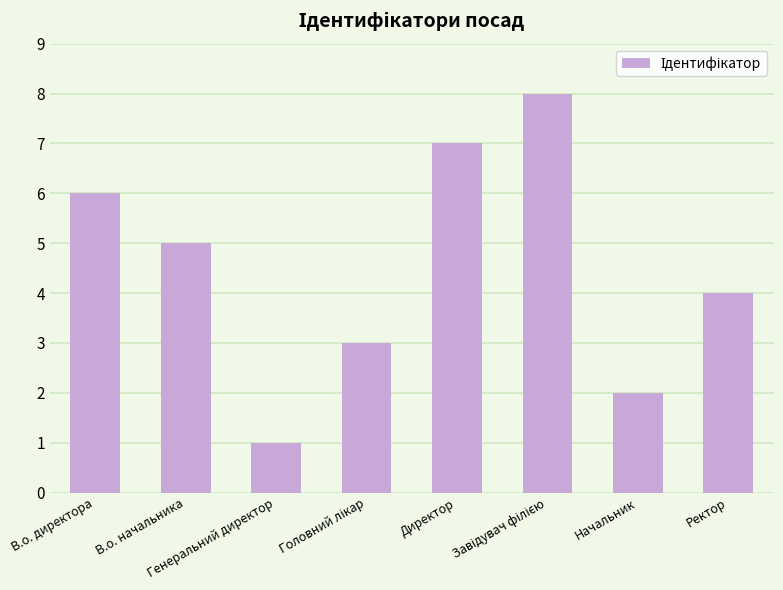

Is it true that the value at В.о. директора is 6?

True